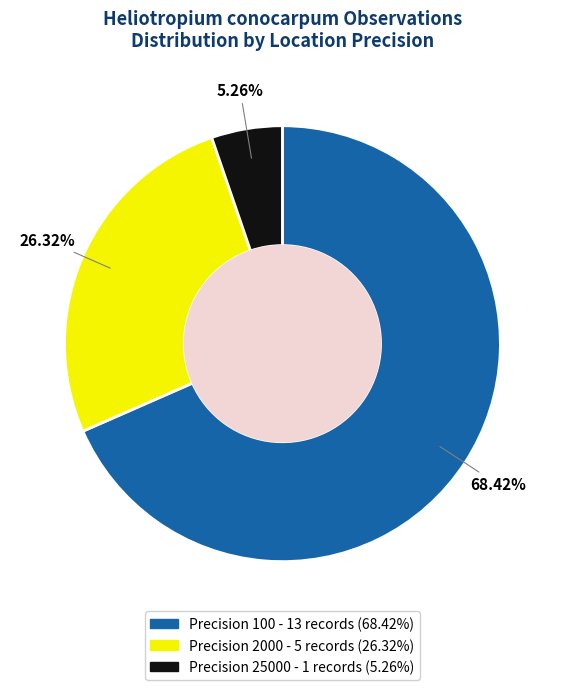

Count the number of slices in the pie.

3